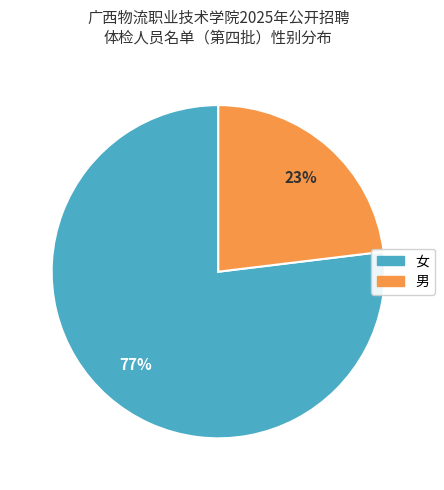

Do 男 and 女 together represent more than half of the pie?

Yes